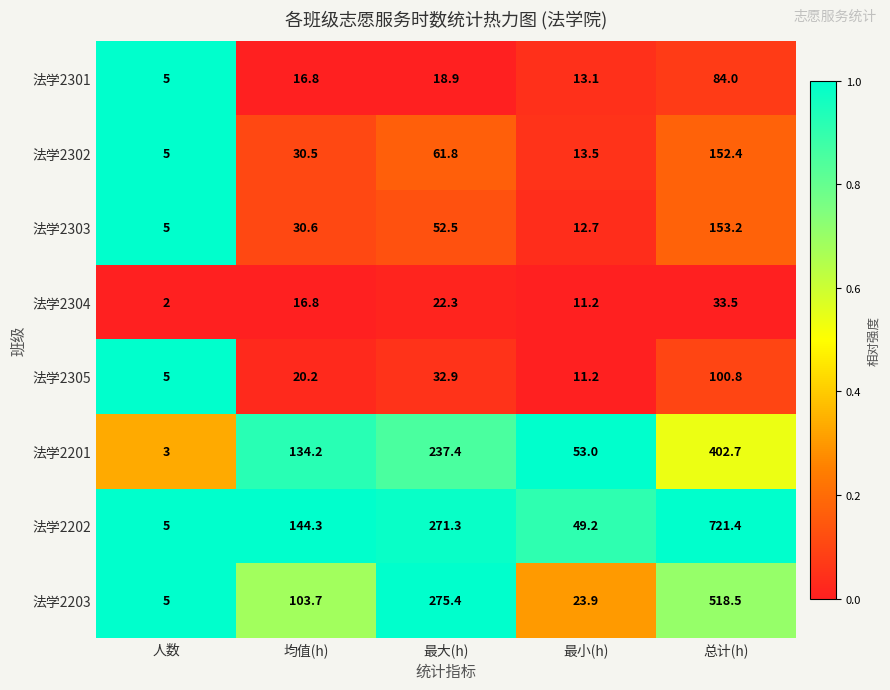

What is the difference between the 法学2303 values at 均值(h) and 最小(h)?

17.9